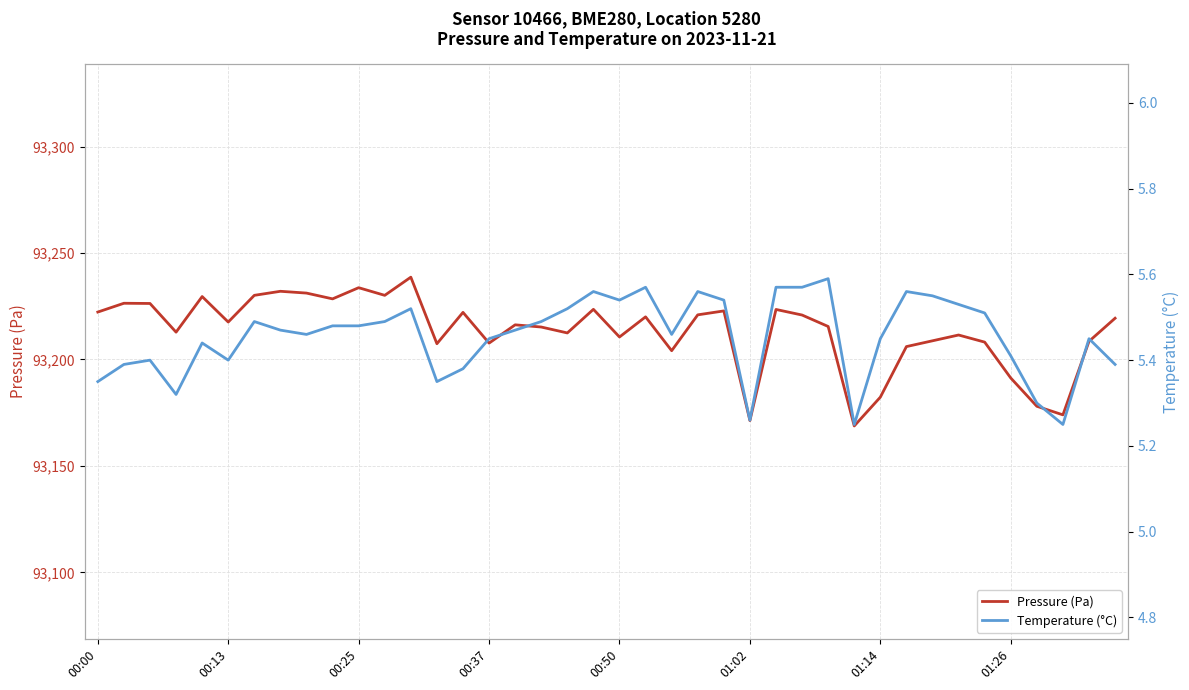

Which category has the highest value in the Temperature (°C) series?

28